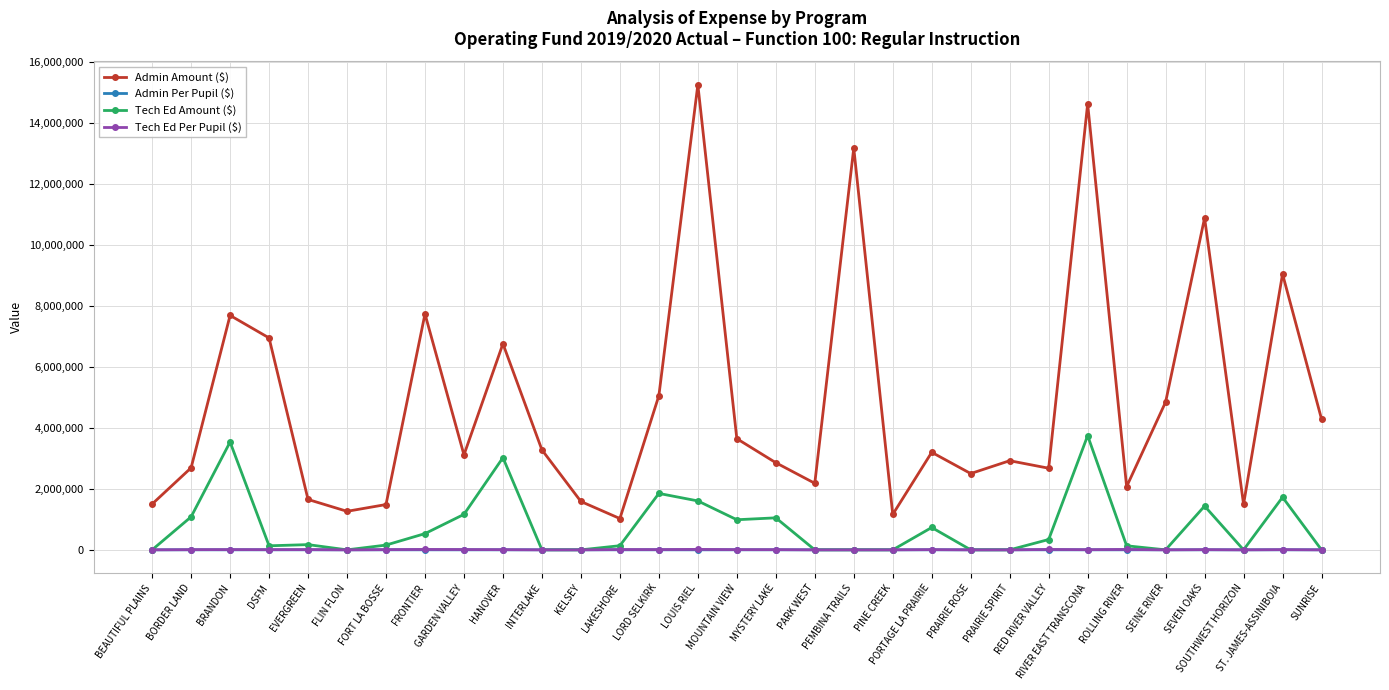

At how many categories does at least one series exceed 9333956?

4